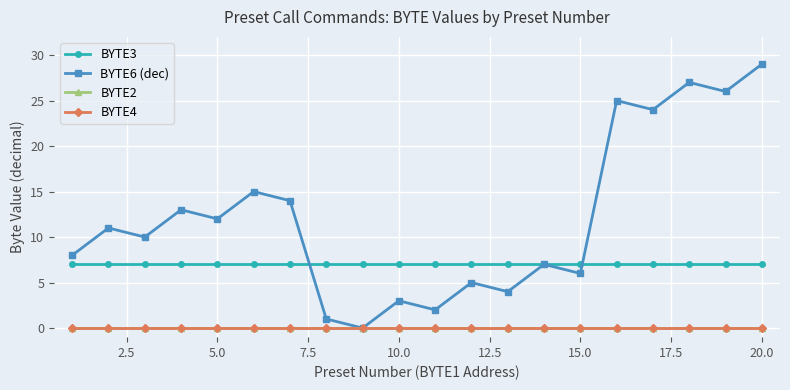

Reading left to right, transcribe all the data shown in this chart.

BYTE3: 7	7	7	7	7	7	7	7	7	7	7	7	7	7	7	7	7	7	7	7
BYTE6 (dec): 8	11	10	13	12	15	14	1	0	3	2	5	4	7	6	25	24	27	26	29
BYTE2: 0	0	0	0	0	0	0	0	0	0	0	0	0	0	0	0	0	0	0	0
BYTE4: 0	0	0	0	0	0	0	0	0	0	0	0	0	0	0	0	0	0	0	0